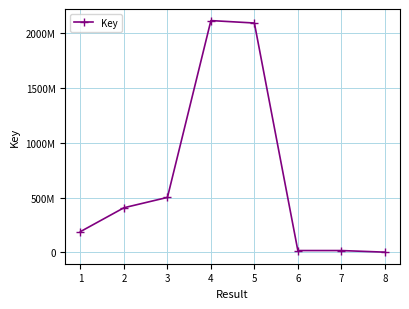

Where does the data first go above 407124233?

3